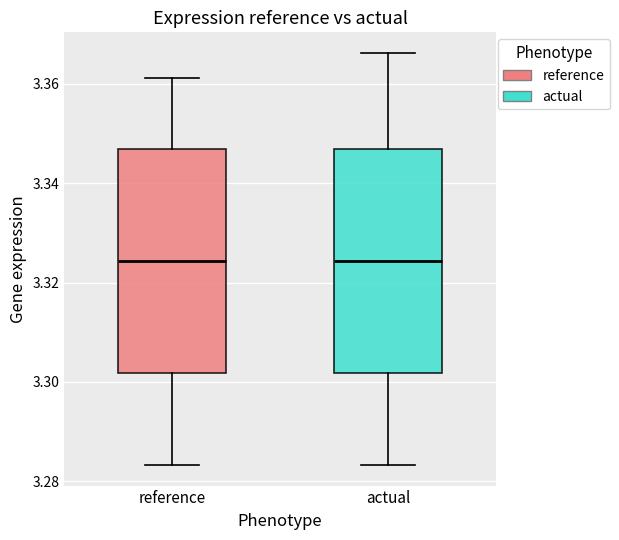

Where does the lower whisker of the box for actual end on the y-axis? The values are not printed on the chart, so give them approximately, as read against the axis.

3.284